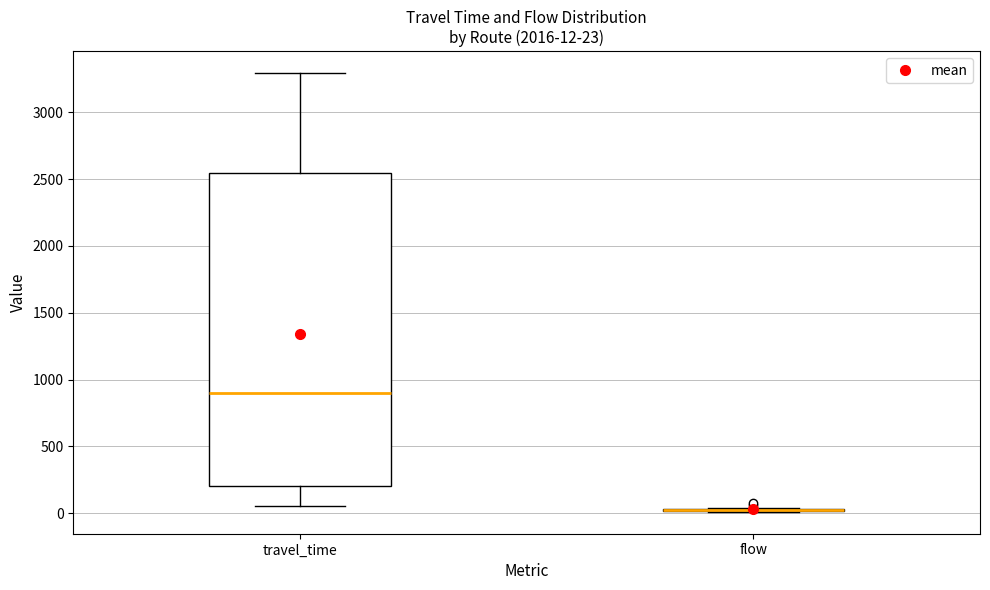

Which box is the tallest, from its lower edge to its upper edge?

travel_time